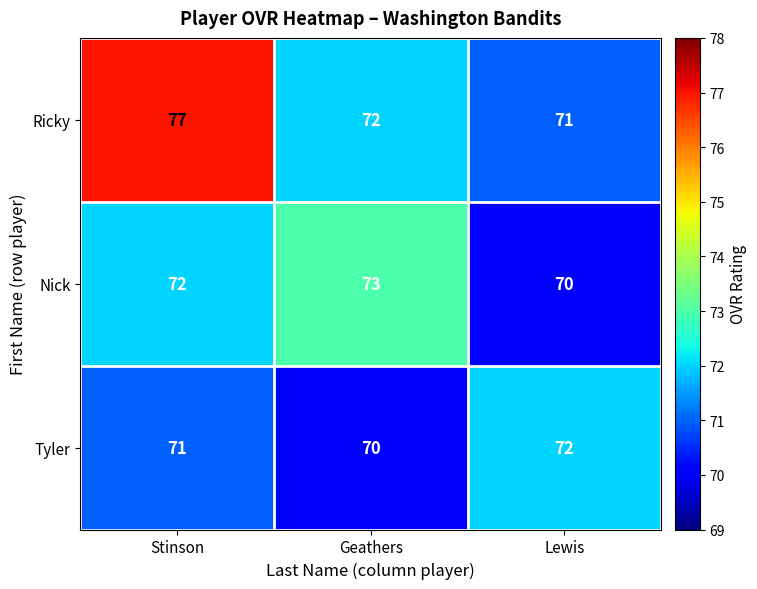

At which category is the sum across all series the highest?

Stinson